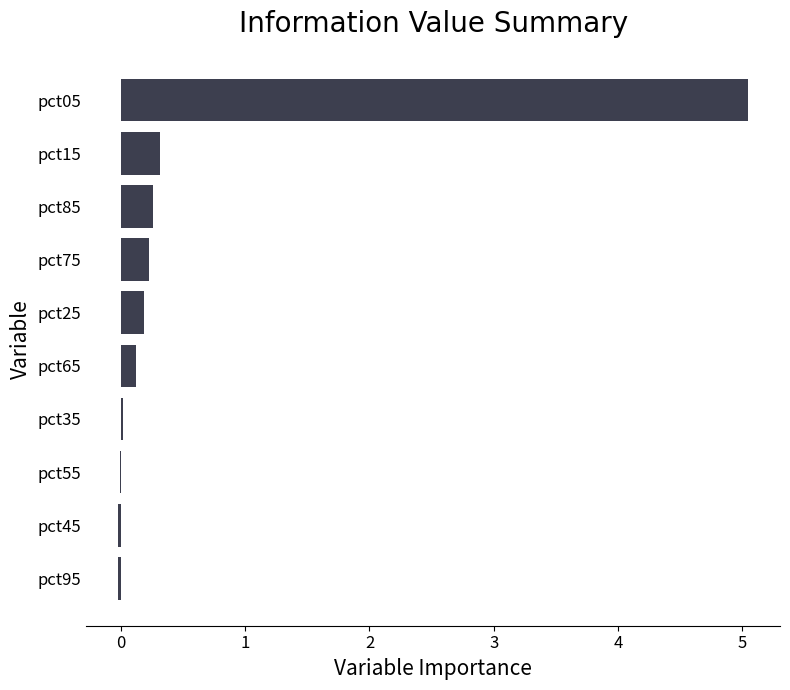

The chart shows a value of -0.0 at pct55. True or false?

True